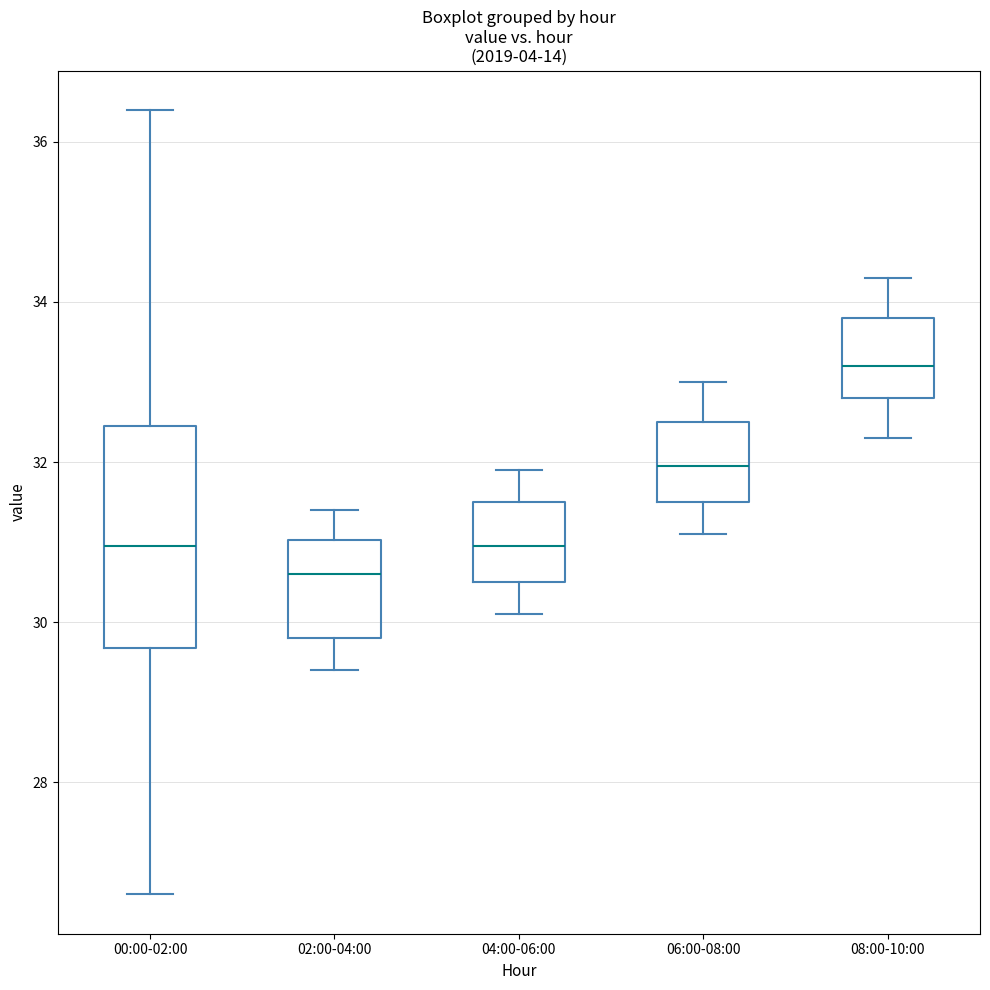

Reading left to right, transcribe this box plot: for each box, give where its median line is, the range the box spans, and where its two whiskers end, as read against the y-axis. The values are not printed on the chart, so give them approximately, as read against the axis.

00:00-02:00: median 31.0, box 29.6 to 32.4, whiskers 26.6 to 36.4
02:00-04:00: median 30.6, box 29.8 to 31.0, whiskers 29.4 to 31.4
04:00-06:00: median 31.0, box 30.6 to 31.6, whiskers 30.2 to 32.0
06:00-08:00: median 32.0, box 31.6 to 32.6, whiskers 31.2 to 33.0
08:00-10:00: median 33.2, box 32.8 to 33.8, whiskers 32.4 to 34.4